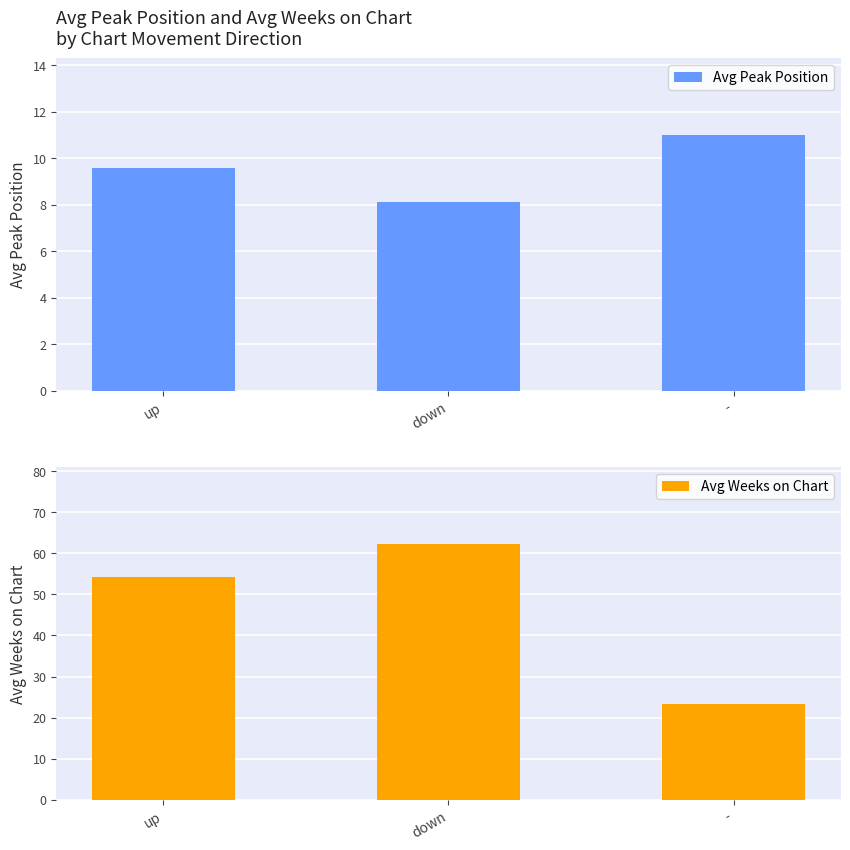

Are the bars horizontal?

No